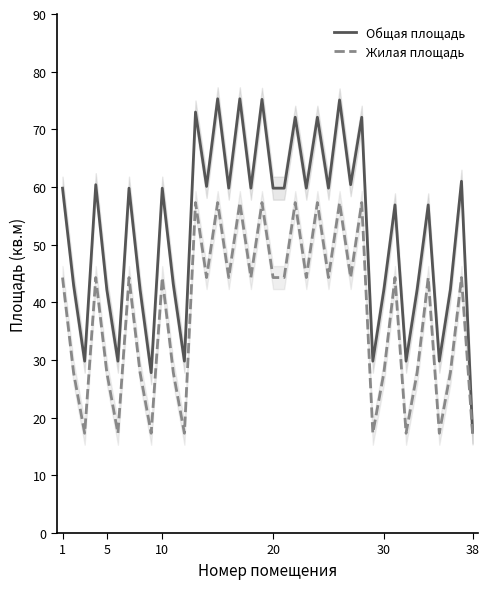

What is the sum of all Общая площадь values?

2005.3